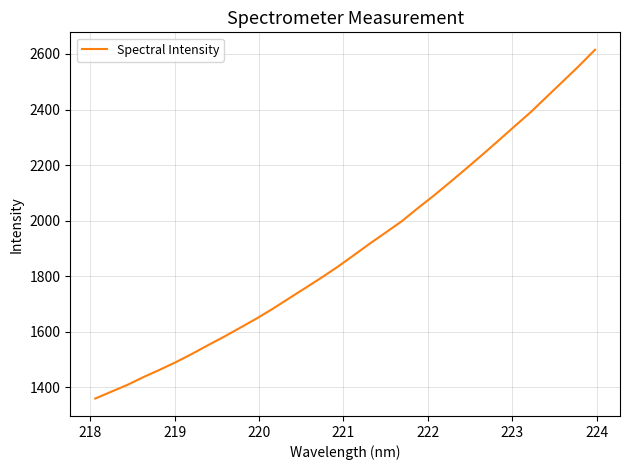

What is the difference between the maximum and minimum values?

1255.2